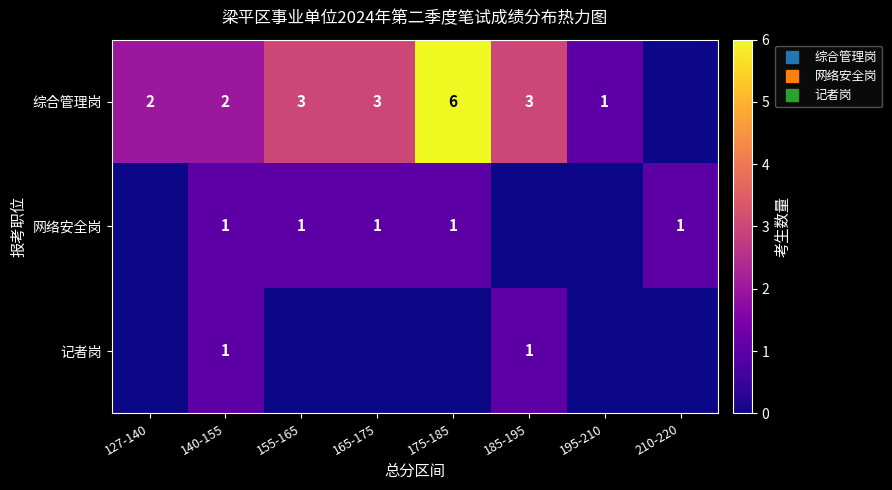

How many 综合管理岗 values are between 2 and 3?

5